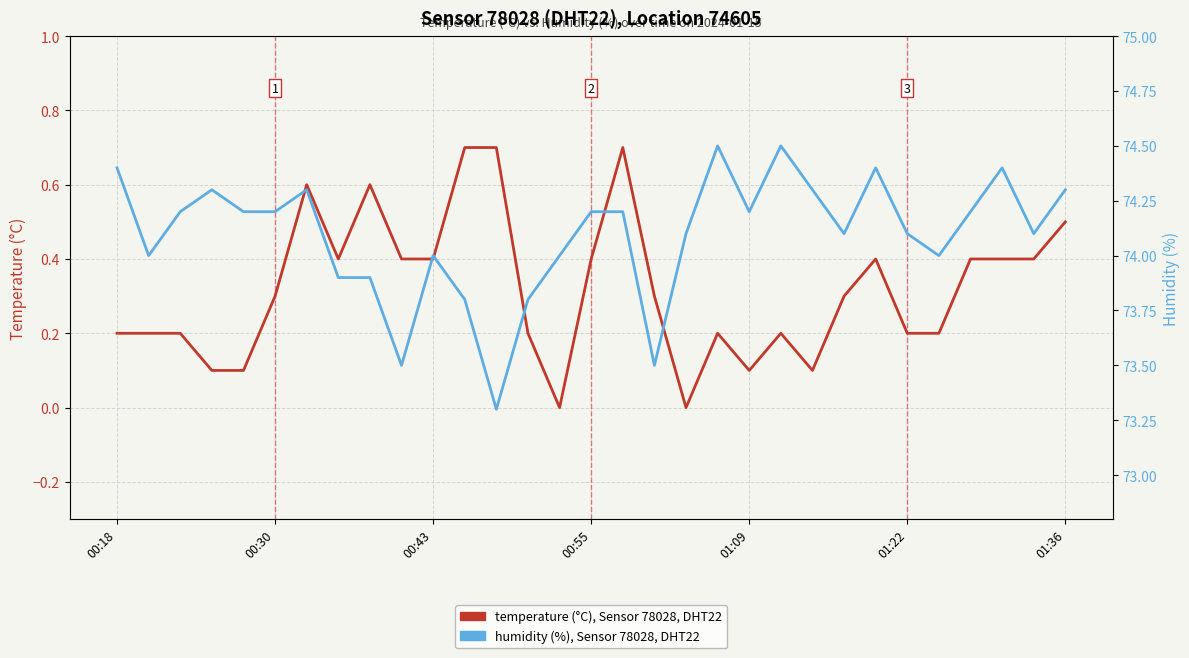

How many interior local valleys does the temperature (°C), Sensor 78028, DHT22 series have?

5